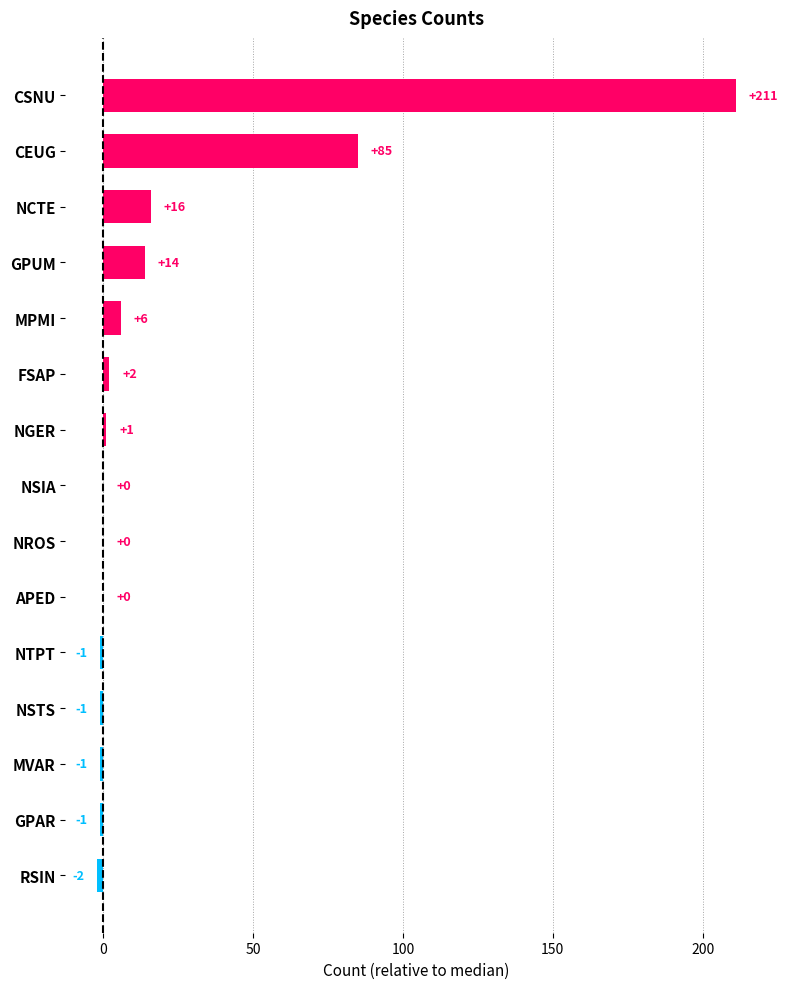

What is the sum of all values?

329